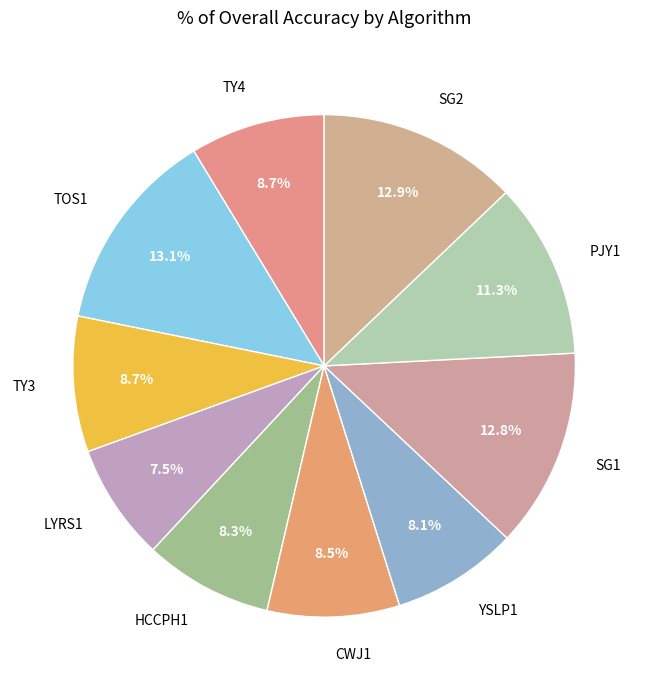

Does LYRS1 represent more than half of the total?

No